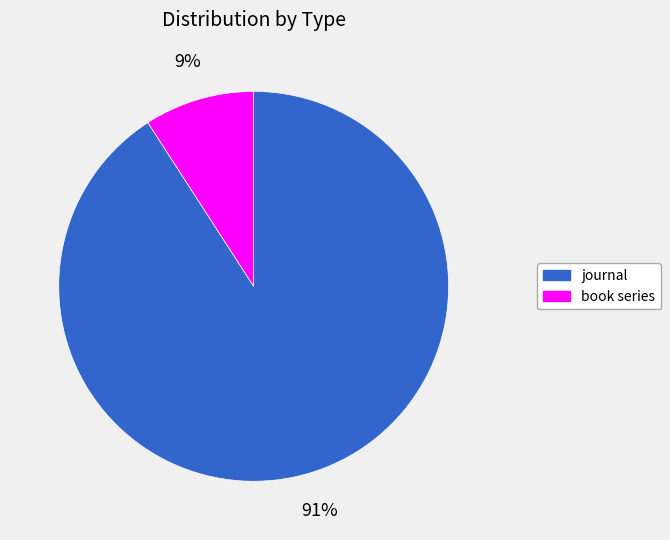

What is the ratio of the value at book series to the value at journal?

0.1